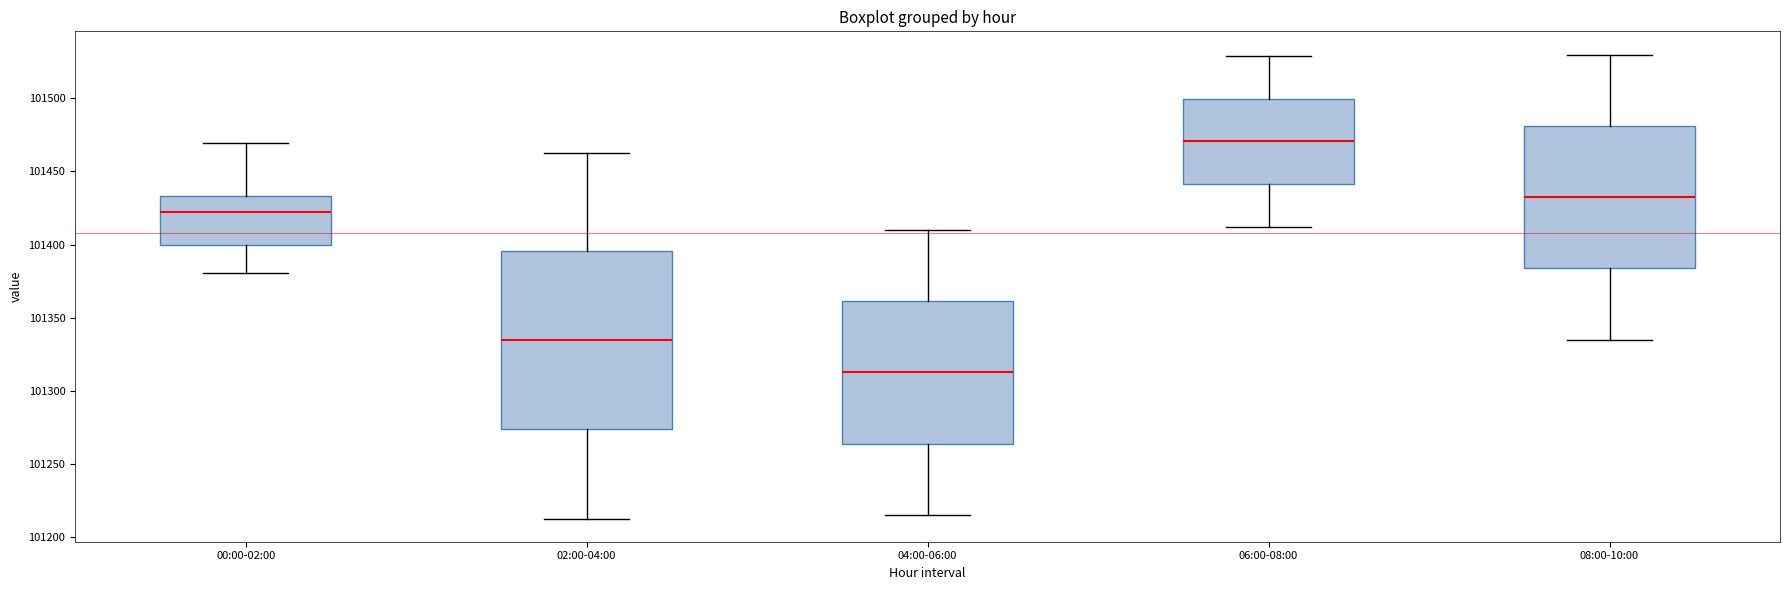

Which box's median line is the highest?

06:00-08:00